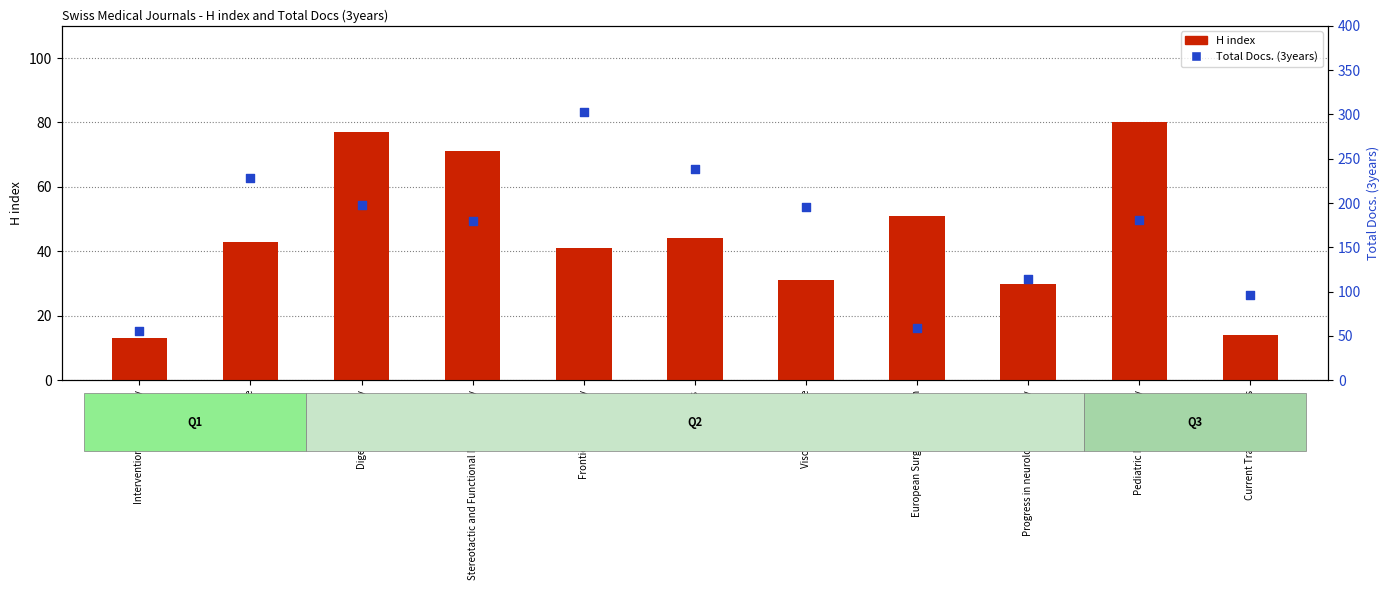

What is the total value across all series at Progress in neurological surgery?

144